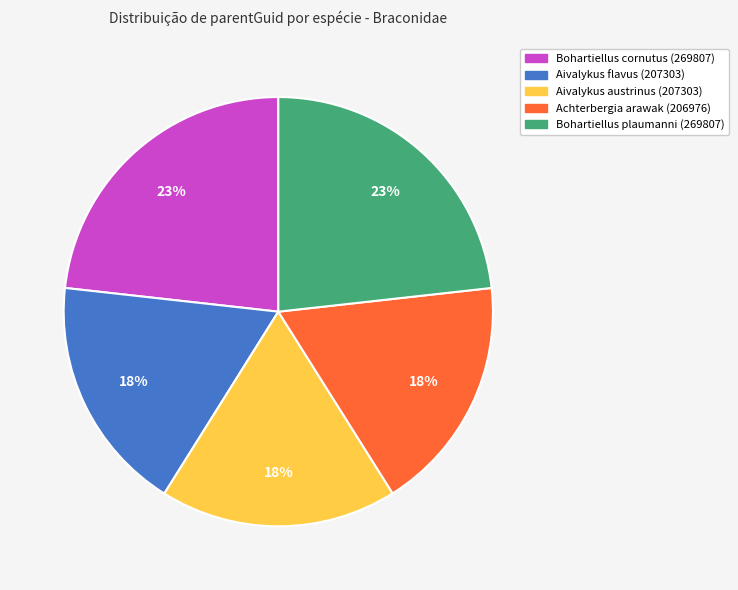

Is there a majority slice in this chart?

No